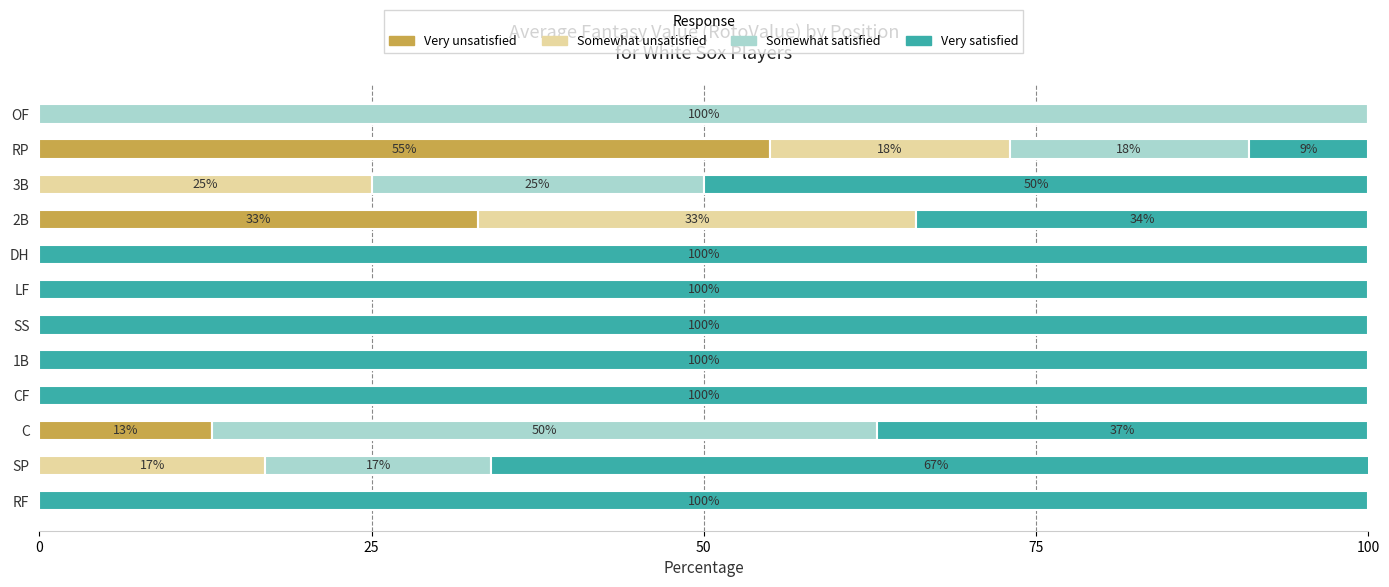

At which label does Very unsatisfied reach its peak?

RP